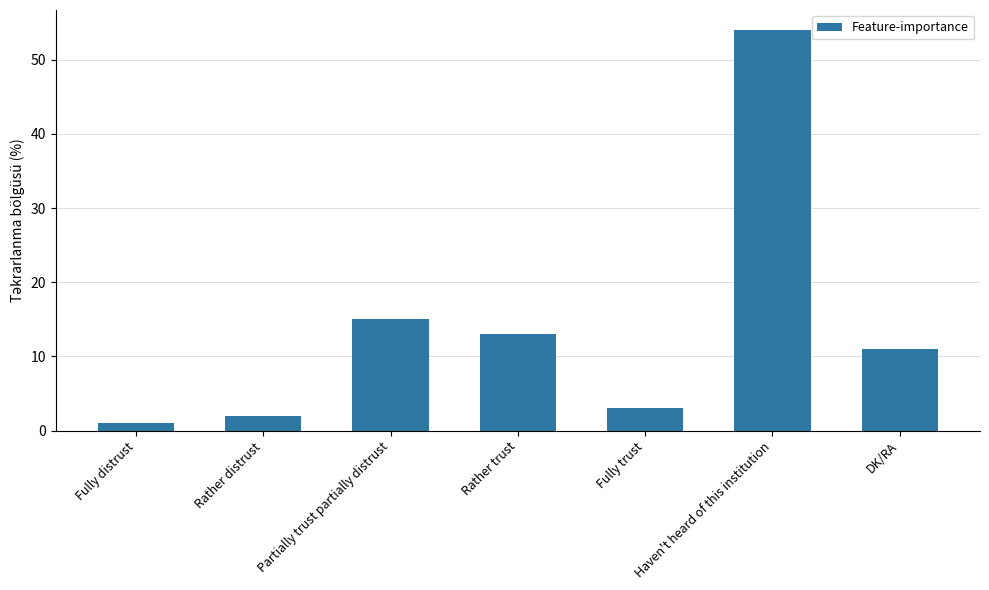

Count the number of data series in this chart.

1